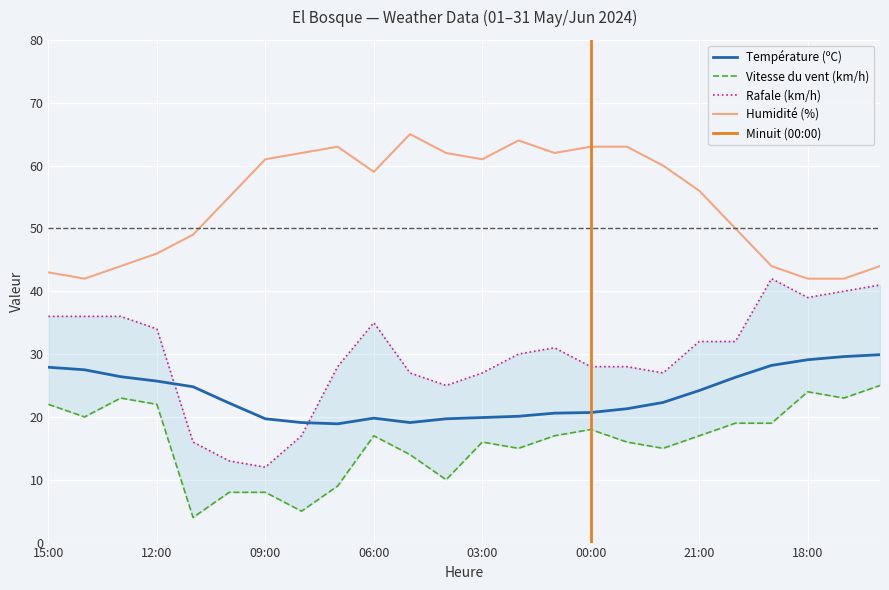

The value of Température (ºC) at 12:00 is 25.7. True or false?

True